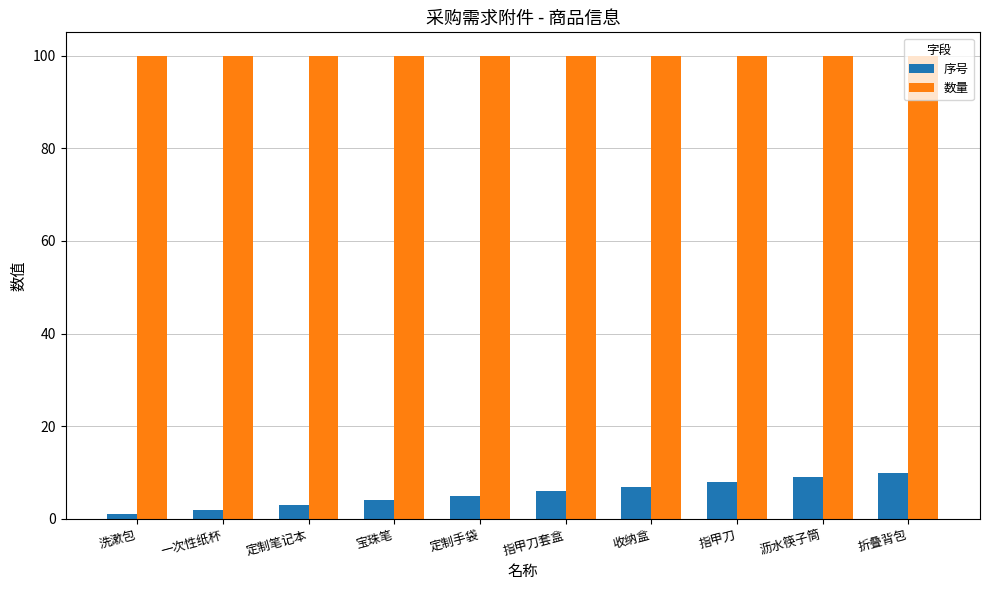

List the series in order of their peak value, highest first.

数量, 序号